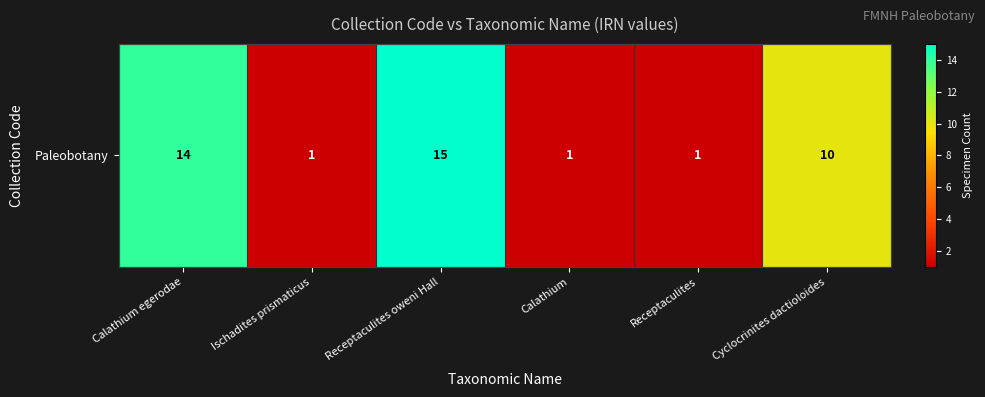

What is the change in value from Calathium egerodae to Calathium?

-13